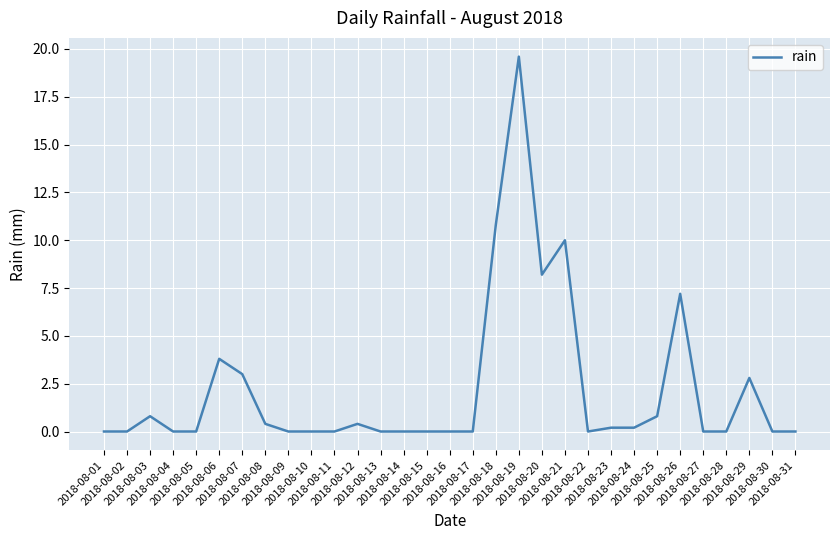

How many lines are shown in the chart?

1